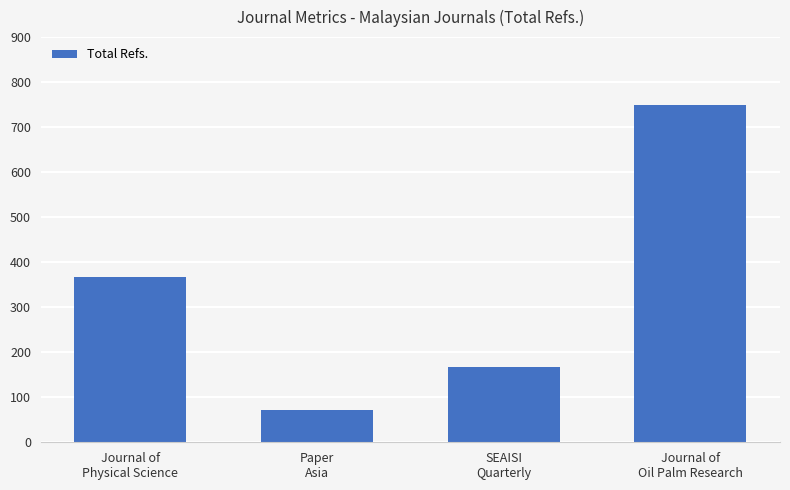

List the labels in order of value, smallest first.

Paper
Asia, SEAISI
Quarterly, Journal of
Physical Science, Journal of
Oil Palm Research